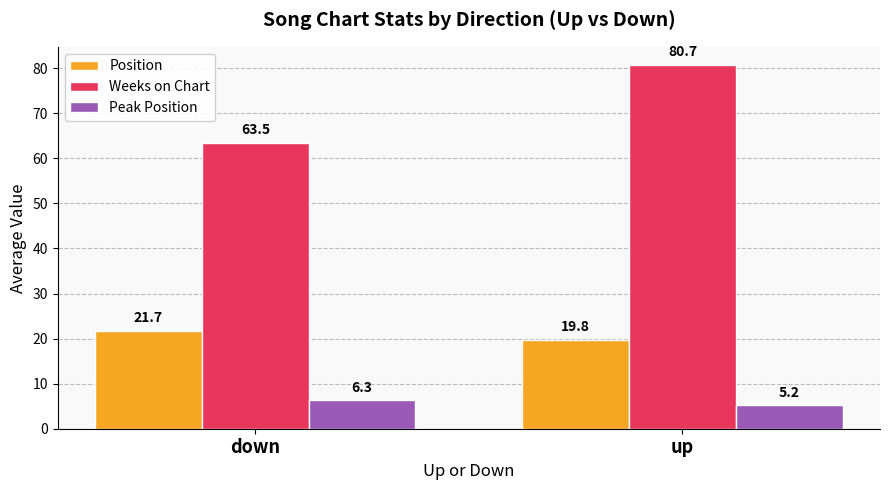

At which category does the chart reach its peak across all series?

up